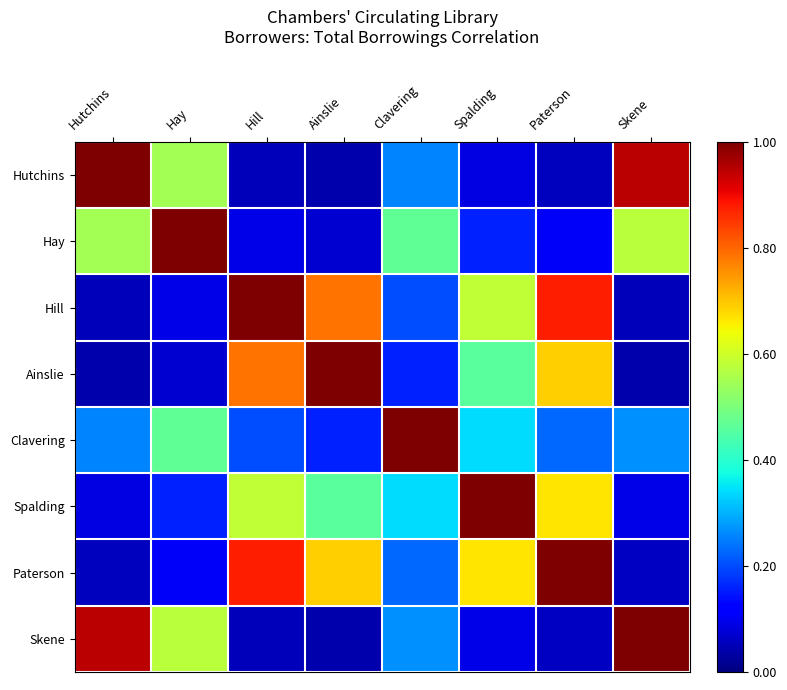

Reading left to right, what are all the values shown in this chart?

Hutchins: Hutchins=1.0	Hay=0.5	Hill=0.1	Ainslie=0.0	Clavering=0.3	Spalding=0.1	Paterson=0.1	Skene=0.9
Hay: Hutchins=0.5	Hay=1.0	Hill=0.1	Ainslie=0.1	Clavering=0.5	Spalding=0.2	Paterson=0.1	Skene=0.6
Hill: Hutchins=0.1	Hay=0.1	Hill=1.0	Ainslie=0.8	Clavering=0.2	Spalding=0.6	Paterson=0.9	Skene=0.1
Ainslie: Hutchins=0.0	Hay=0.1	Hill=0.8	Ainslie=1.0	Clavering=0.2	Spalding=0.5	Paterson=0.7	Skene=0.0
Clavering: Hutchins=0.3	Hay=0.5	Hill=0.2	Ainslie=0.2	Clavering=1.0	Spalding=0.3	Paterson=0.2	Skene=0.3
Spalding: Hutchins=0.1	Hay=0.2	Hill=0.6	Ainslie=0.5	Clavering=0.3	Spalding=1.0	Paterson=0.7	Skene=0.1
Paterson: Hutchins=0.1	Hay=0.1	Hill=0.9	Ainslie=0.7	Clavering=0.2	Spalding=0.7	Paterson=1.0	Skene=0.1
Skene: Hutchins=0.9	Hay=0.6	Hill=0.1	Ainslie=0.0	Clavering=0.3	Spalding=0.1	Paterson=0.1	Skene=1.0